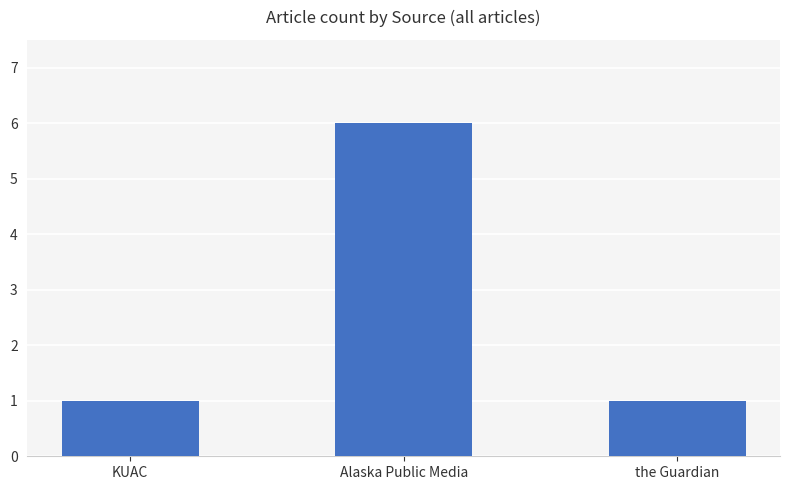

Which has a higher value, KUAC or Alaska Public Media?

Alaska Public Media